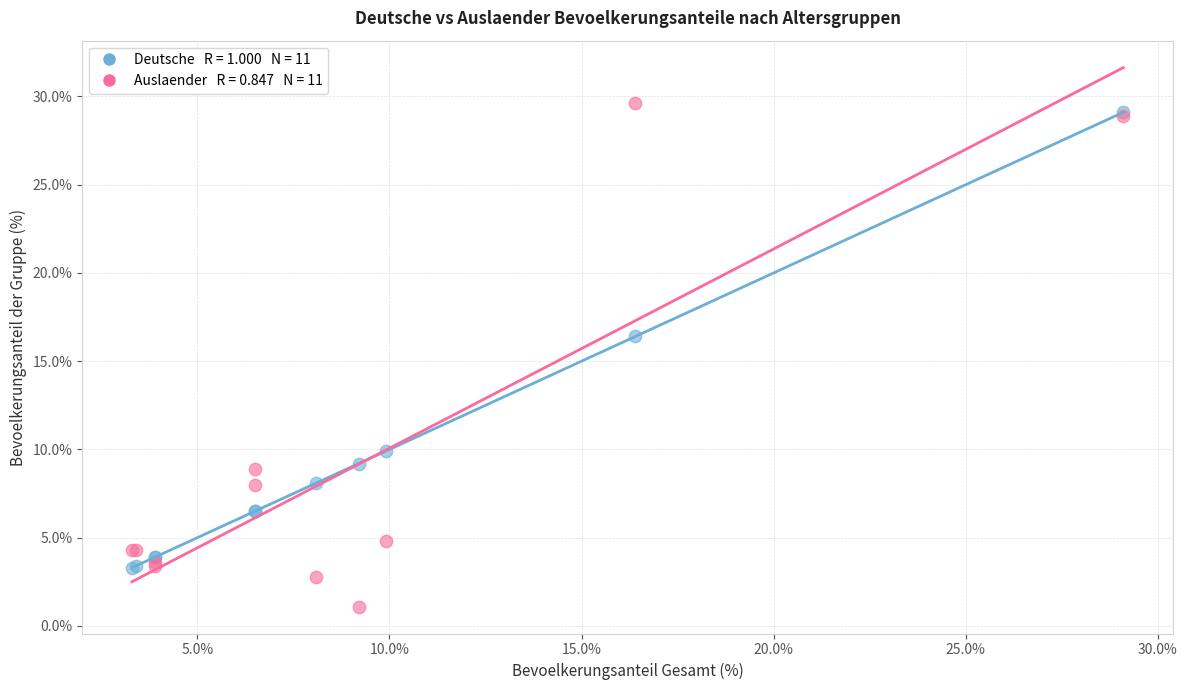

Across all series, what Y value is closest to 15?

16.4